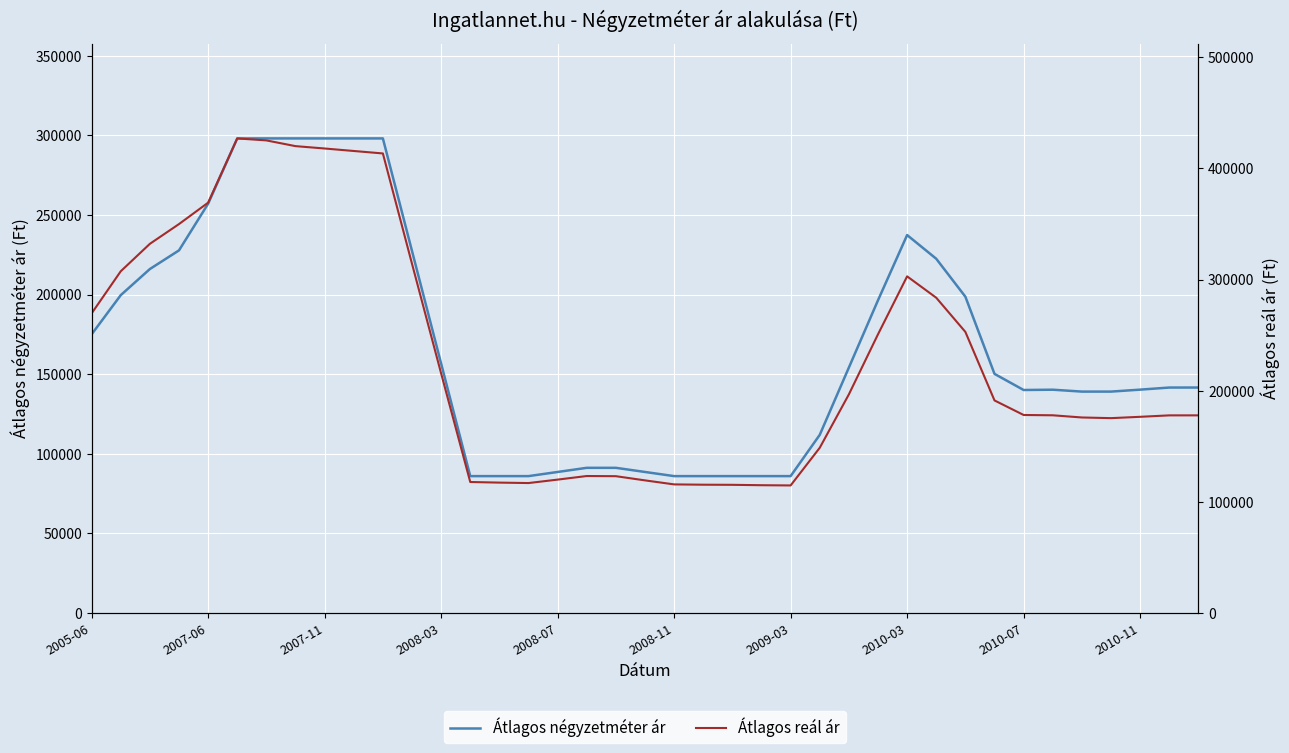

Rank the series by their average value, from lowest to highest.

Átlagos négyzetméter ár, Átlagos reál ár